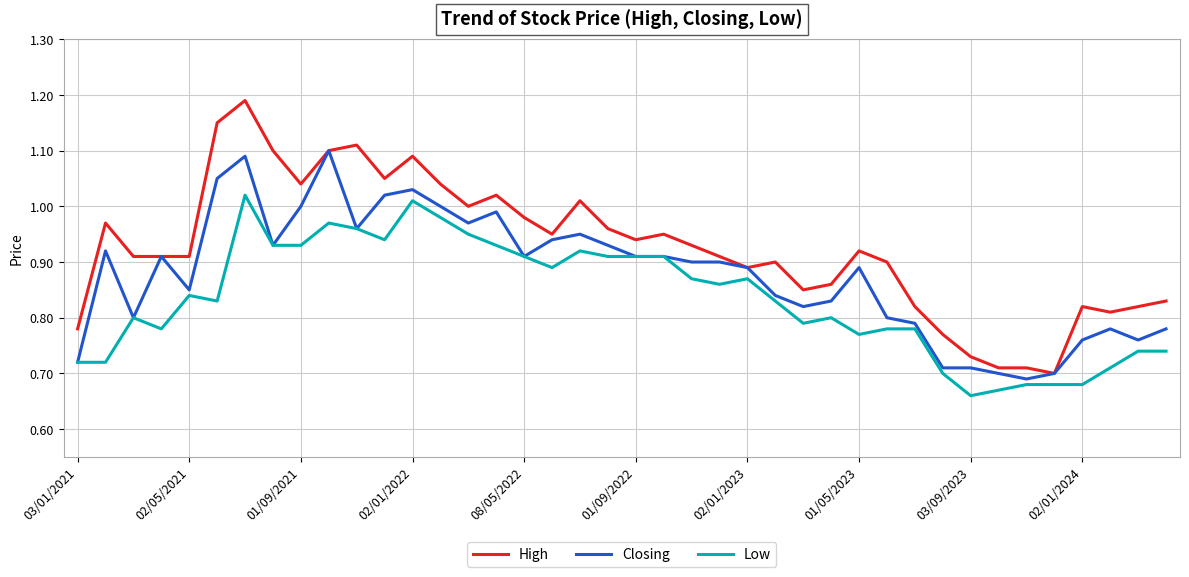

Which series has the largest total across all categories?

High